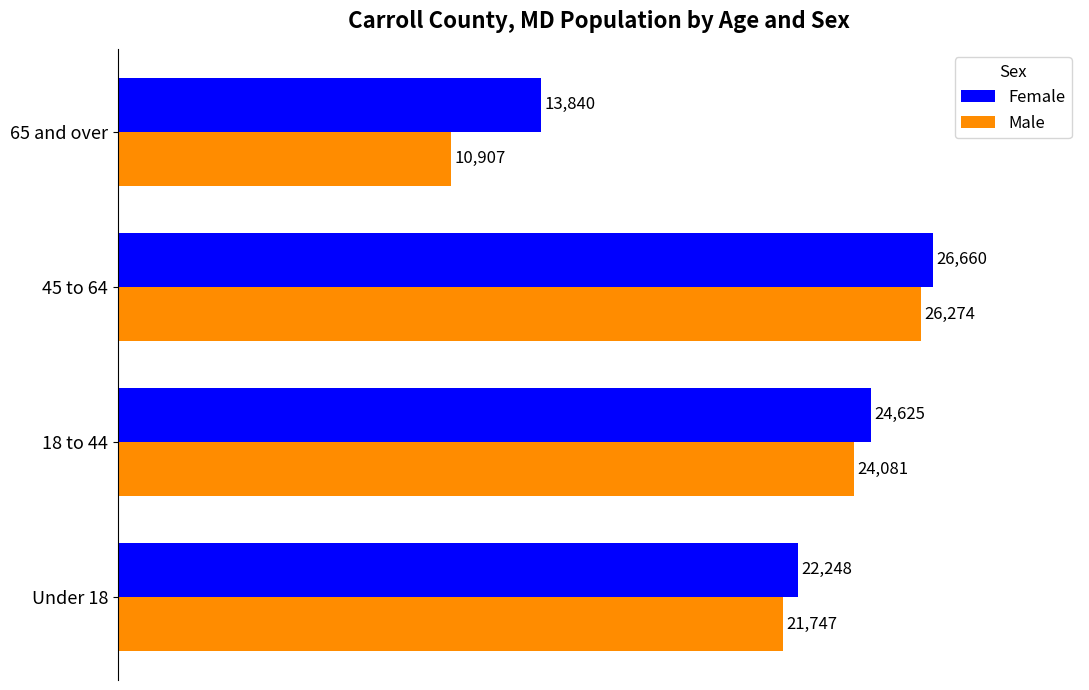

Is the value of Male at 18 to 44 greater than the value of Female at Under 18?

Yes